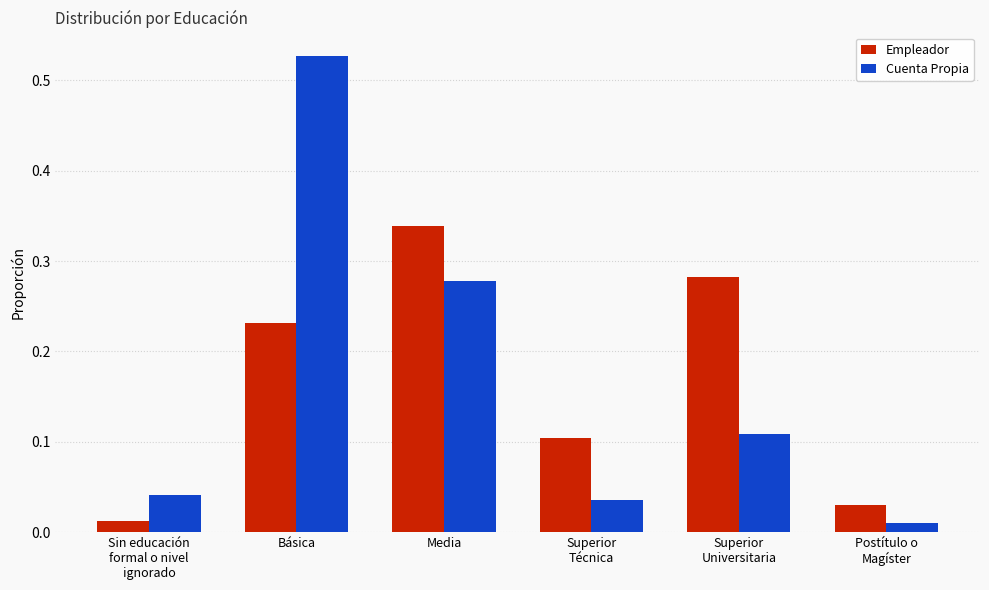

Which series has the largest range (max minus min)?

Cuenta Propia